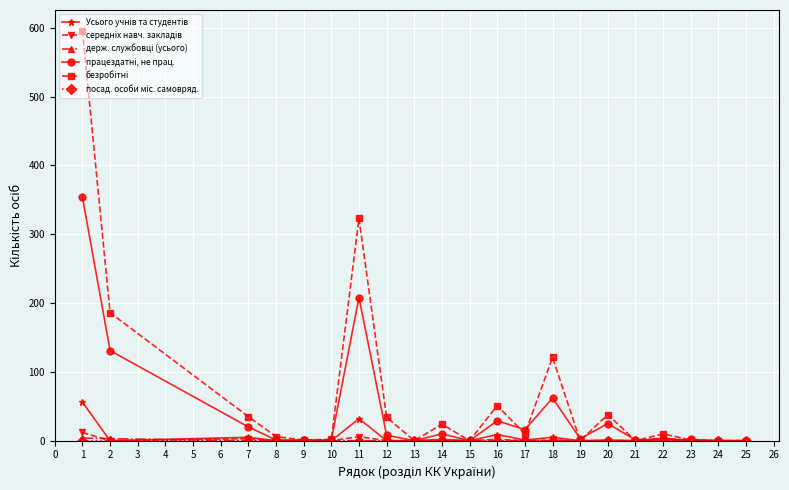

What is the maximum value shown in the chart?

596